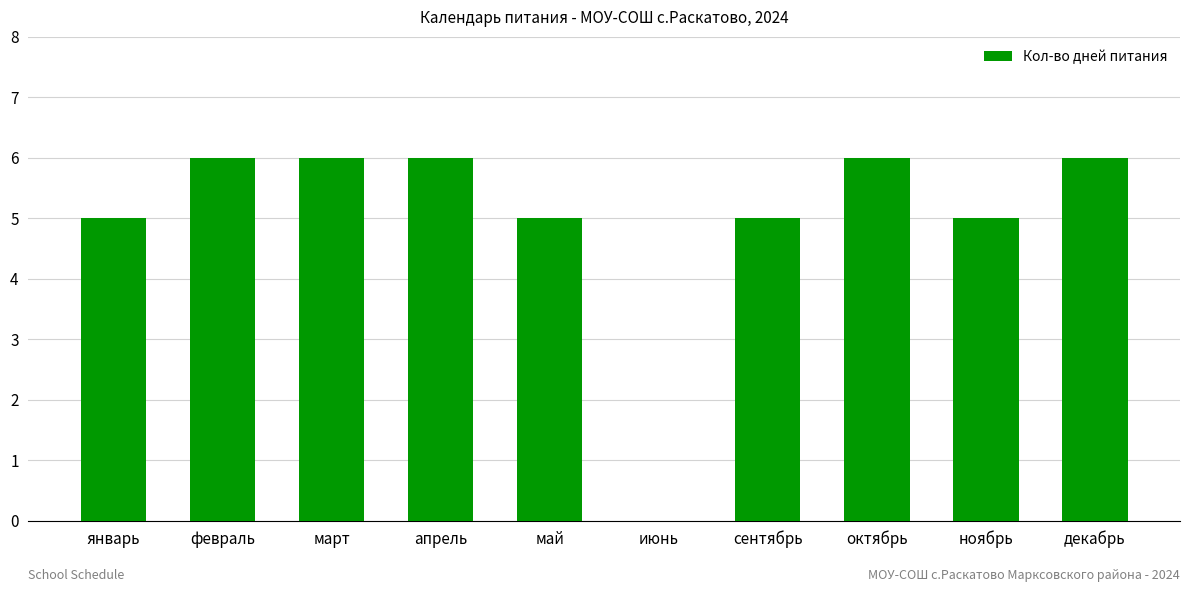

What is the sum of the values at январь and март?

11